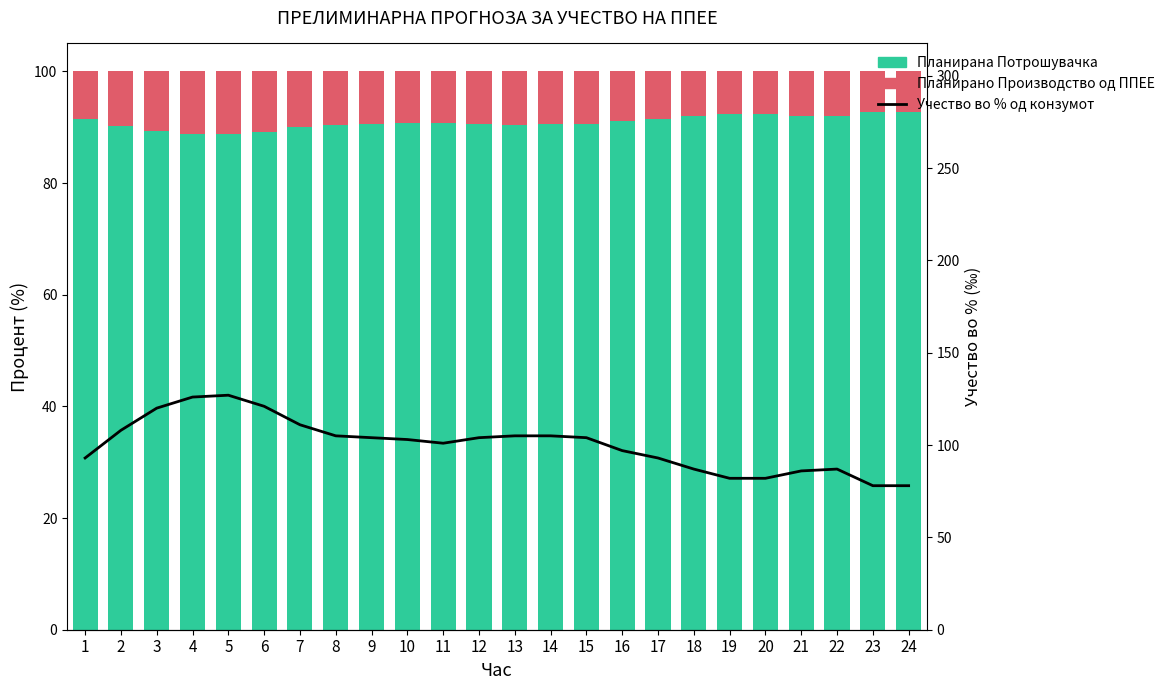

At which category does the chart reach its minimum across all series?

23